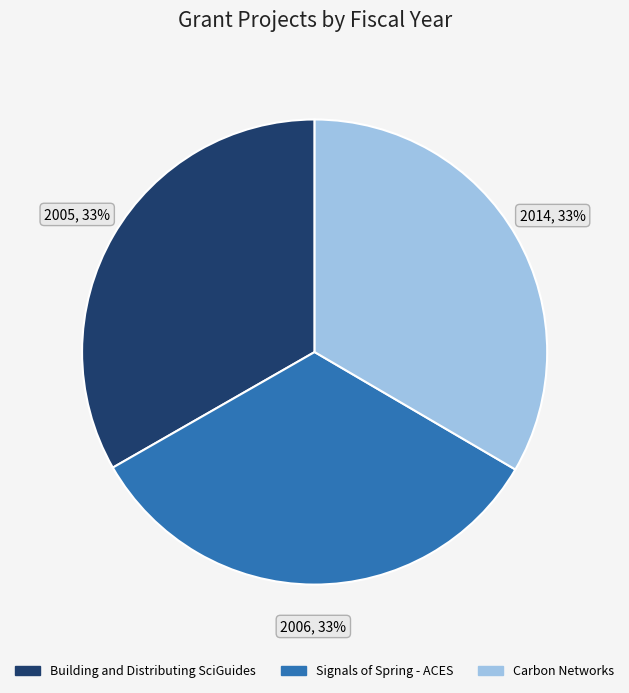

Approximately how many times larger is the value at Building and Distributing SciGuides compared to Signals of Spring - ACES?

1.0